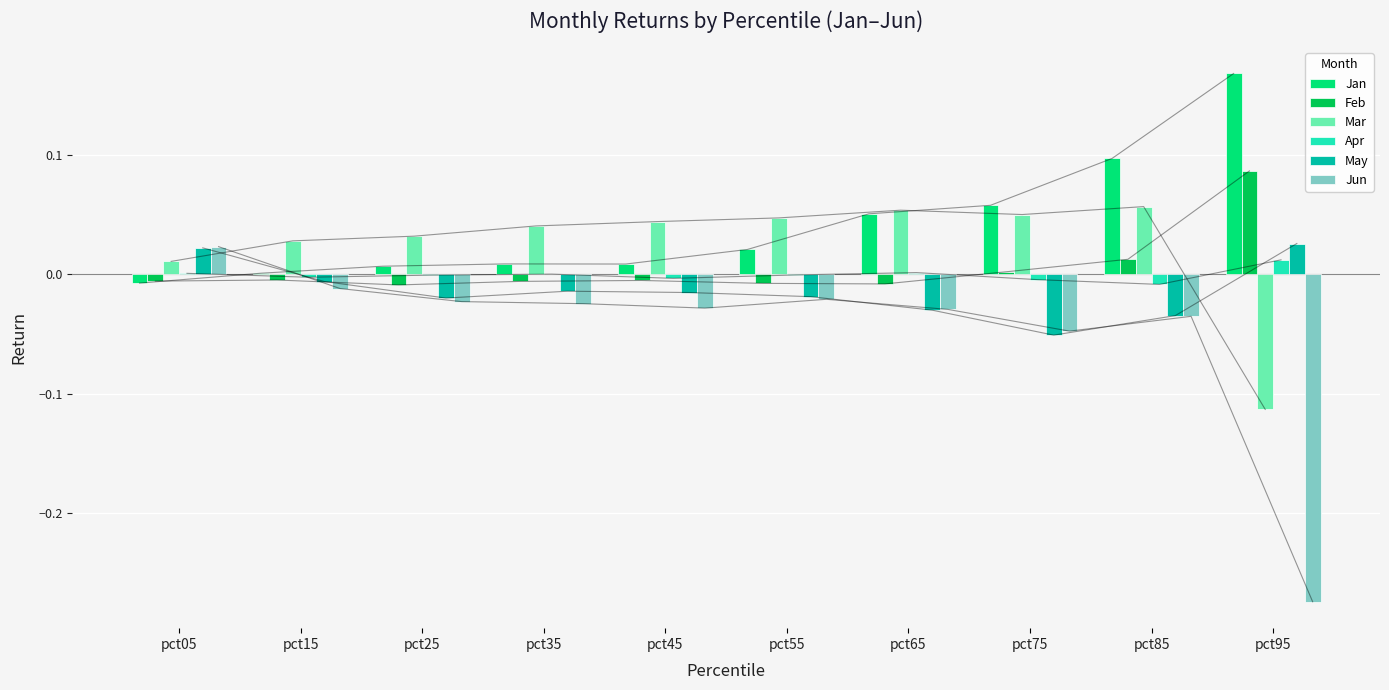

How many bars are there in each group?

6